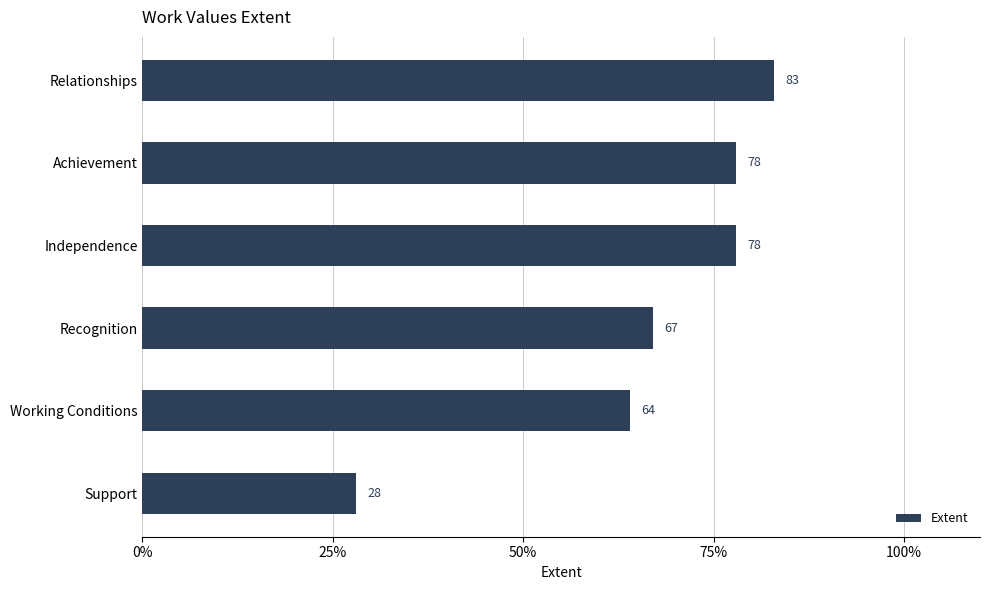

Reading top to bottom, what are all the values shown in this chart?

83	78	78	67	64	28